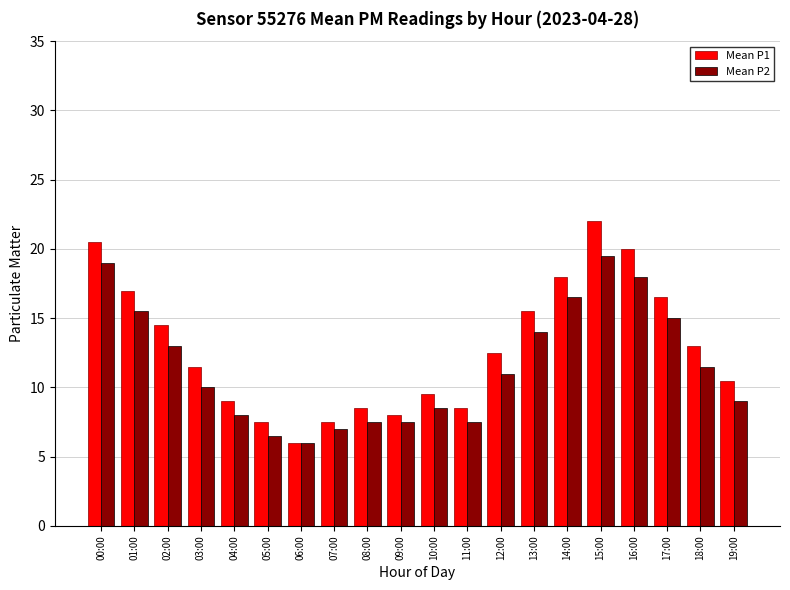

Reading right to left, list all the values displayed in this chart.

Mean P1: 10.5	13.0	16.5	20.0	22.0	18.0	15.5	12.5	8.5	9.5	8.0	8.5	7.5	6.0	7.5	9.0	11.5	14.5	17.0	20.5
Mean P2: 9.0	11.5	15.0	18.0	19.5	16.5	14.0	11.0	7.5	8.5	7.5	7.5	7.0	6.0	6.5	8.0	10.0	13.0	15.5	19.0